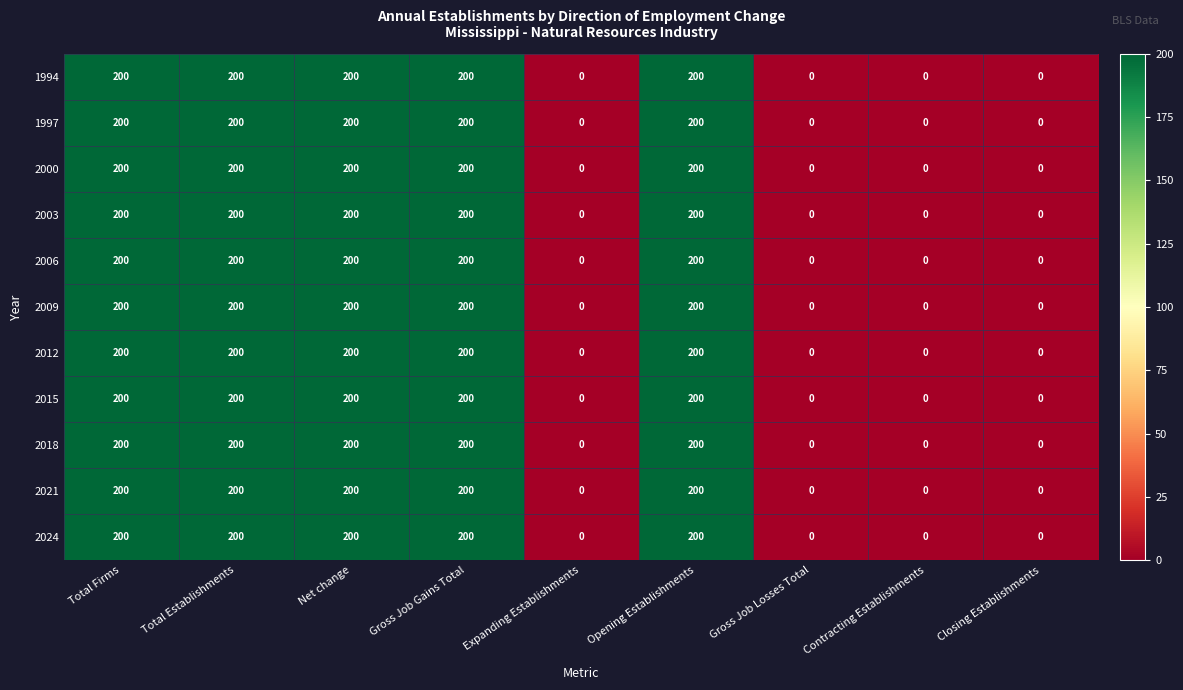

Count the number of data series in this chart.

11